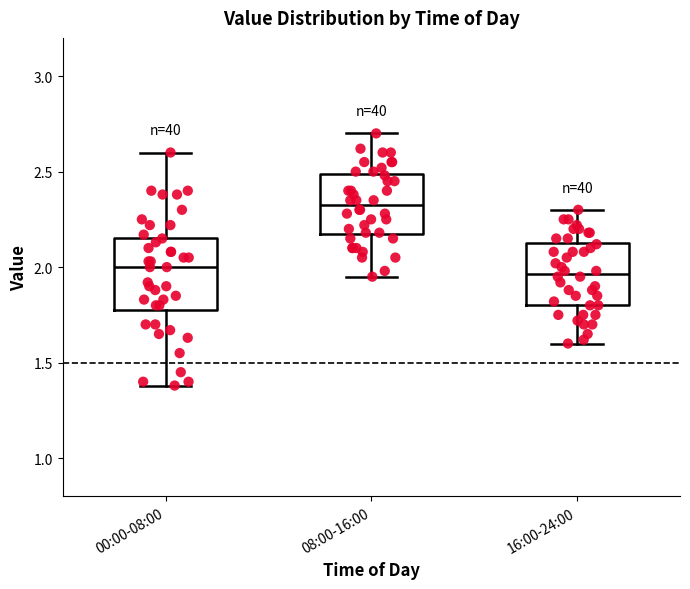

Reading left to right, read every box against the y-axis: the position of its median line, the range the box covers, and the ends of its whiskers. The values are not printed on the chart, so give them approximately, as read against the axis.

00:00-08:00: median 2.00, box 1.80 to 2.15, whiskers 1.40 to 2.60
08:00-16:00: median 2.35, box 2.15 to 2.50, whiskers 1.95 to 2.70
16:00-24:00: median 1.95, box 1.80 to 2.15, whiskers 1.60 to 2.30